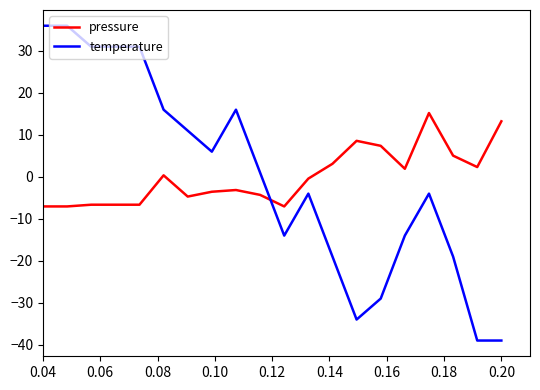

After their last crossing, which series has the higher values: temperature or pressure?

pressure